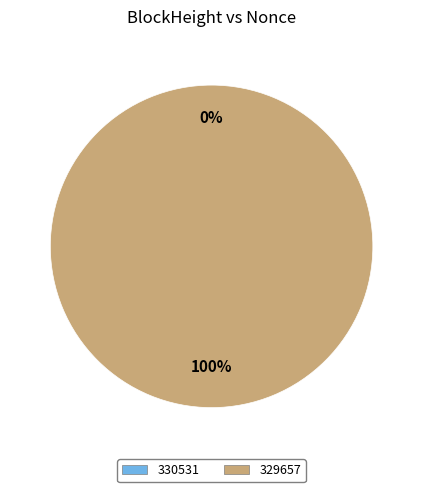

Count the number of slices in the pie.

2